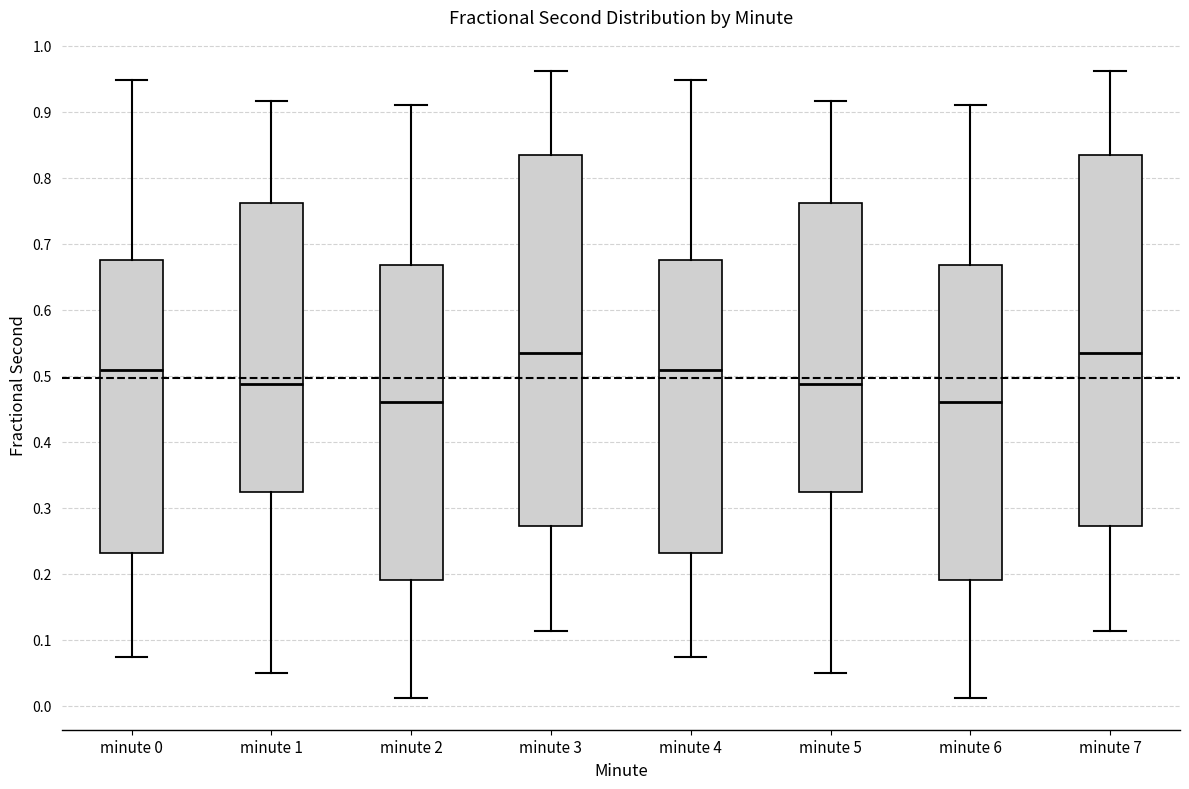

Reading left to right, read every box against the y-axis: the position of its median line, the range the box covers, and the ends of its whiskers. The values are not printed on the chart, so give them approximately, as read against the axis.

minute 0: median 0.51, box 0.23 to 0.68, whiskers 0.07 to 0.95
minute 1: median 0.49, box 0.32 to 0.76, whiskers 0.05 to 0.92
minute 2: median 0.46, box 0.19 to 0.67, whiskers 0.01 to 0.91
minute 3: median 0.54, box 0.27 to 0.83, whiskers 0.11 to 0.96
minute 4: median 0.51, box 0.23 to 0.68, whiskers 0.07 to 0.95
minute 5: median 0.49, box 0.32 to 0.76, whiskers 0.05 to 0.92
minute 6: median 0.46, box 0.19 to 0.67, whiskers 0.01 to 0.91
minute 7: median 0.54, box 0.27 to 0.83, whiskers 0.11 to 0.96